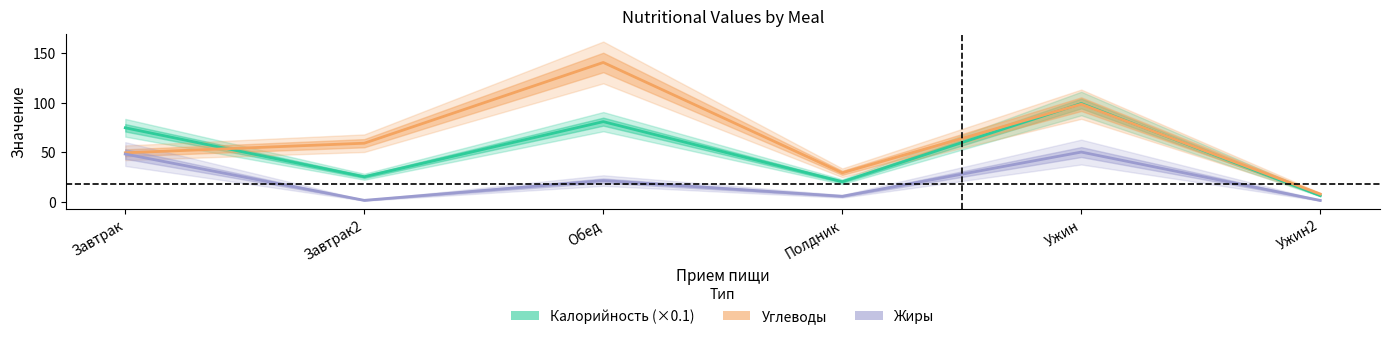

What is the sum of the Углеводы values at Обед and Завтрак2?

199.6